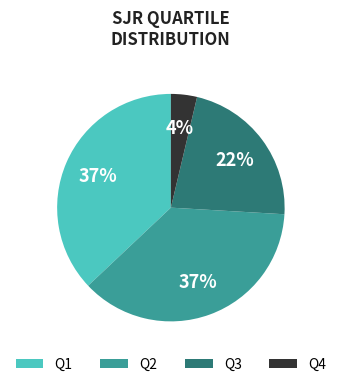

To the nearest percent, what is the difference between the largest and smallest slice percentages?

33%